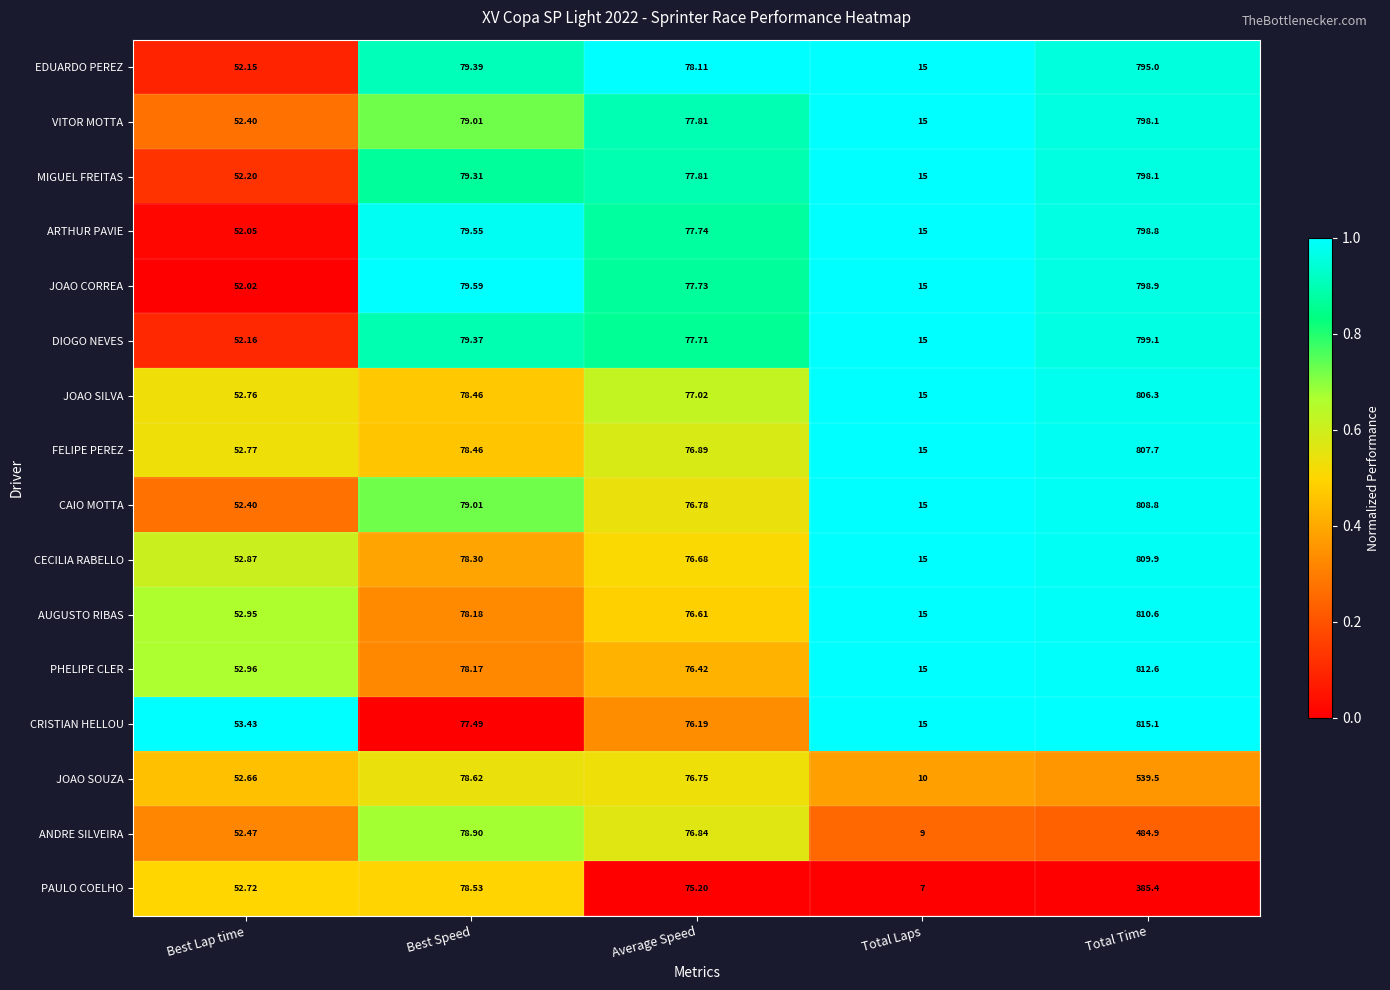

How many series are shown in this chart?

16